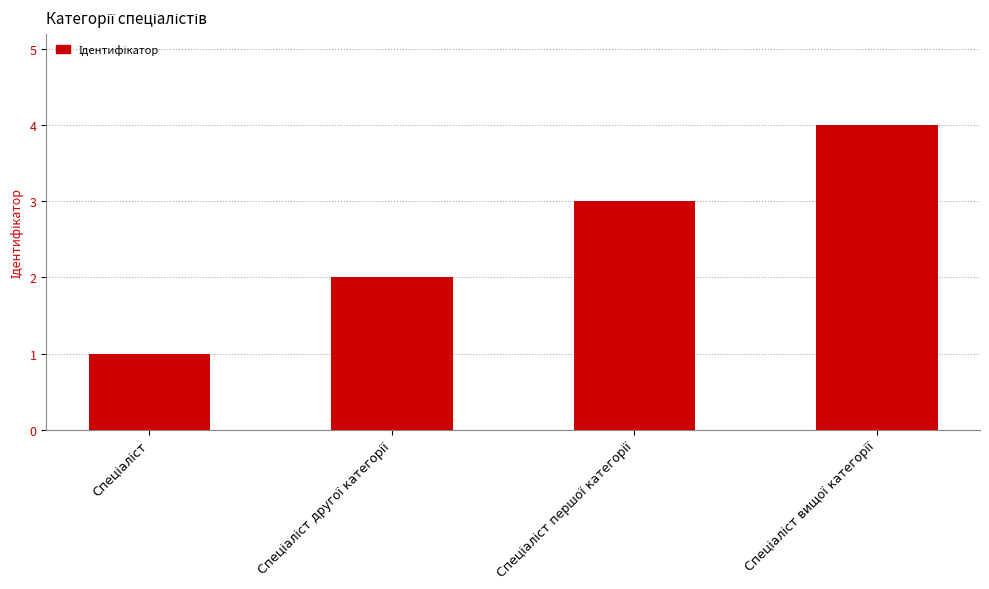

What is the greatest value displayed?

4